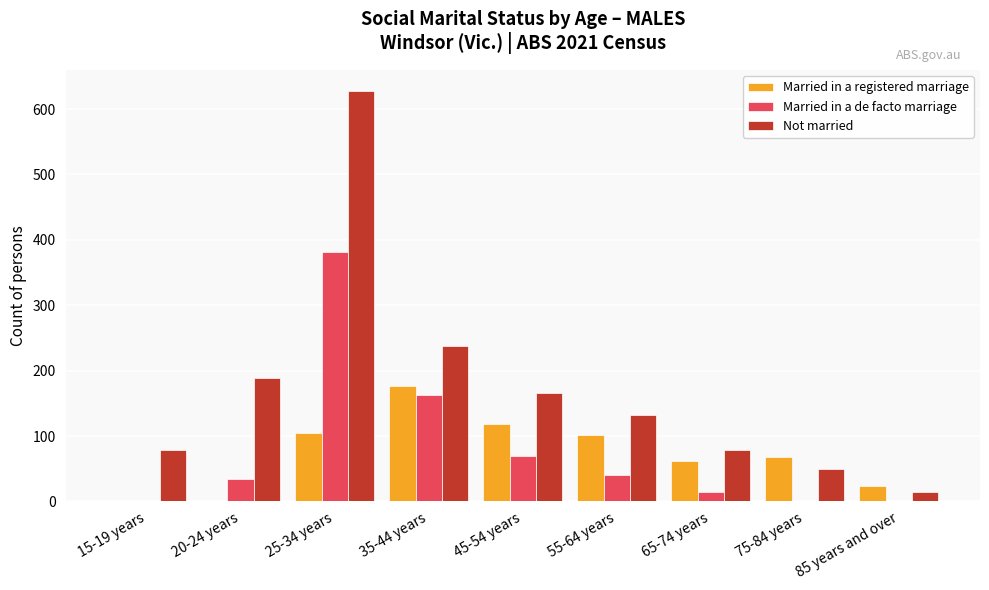

Is the value of Married in a de facto marriage at 25-34 years greater than the value of Married in a registered marriage at 55-64 years?

Yes